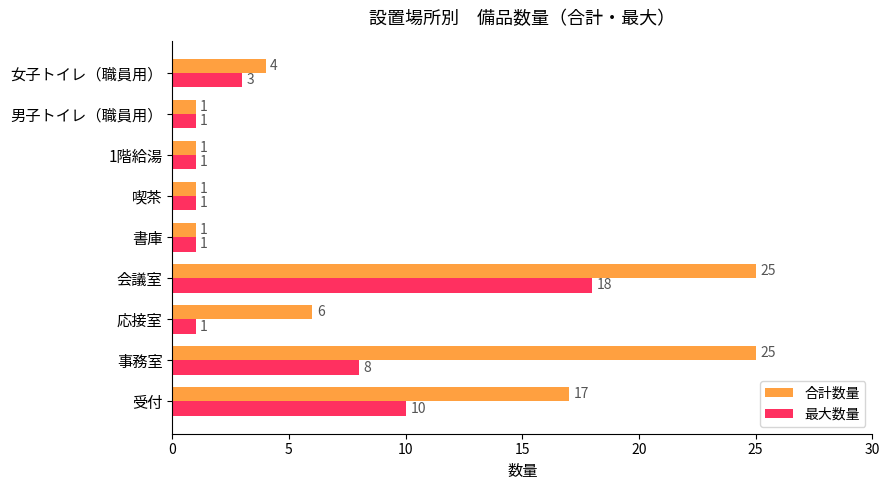

Rank the series by their average value, from lowest to highest.

最大数量, 合計数量